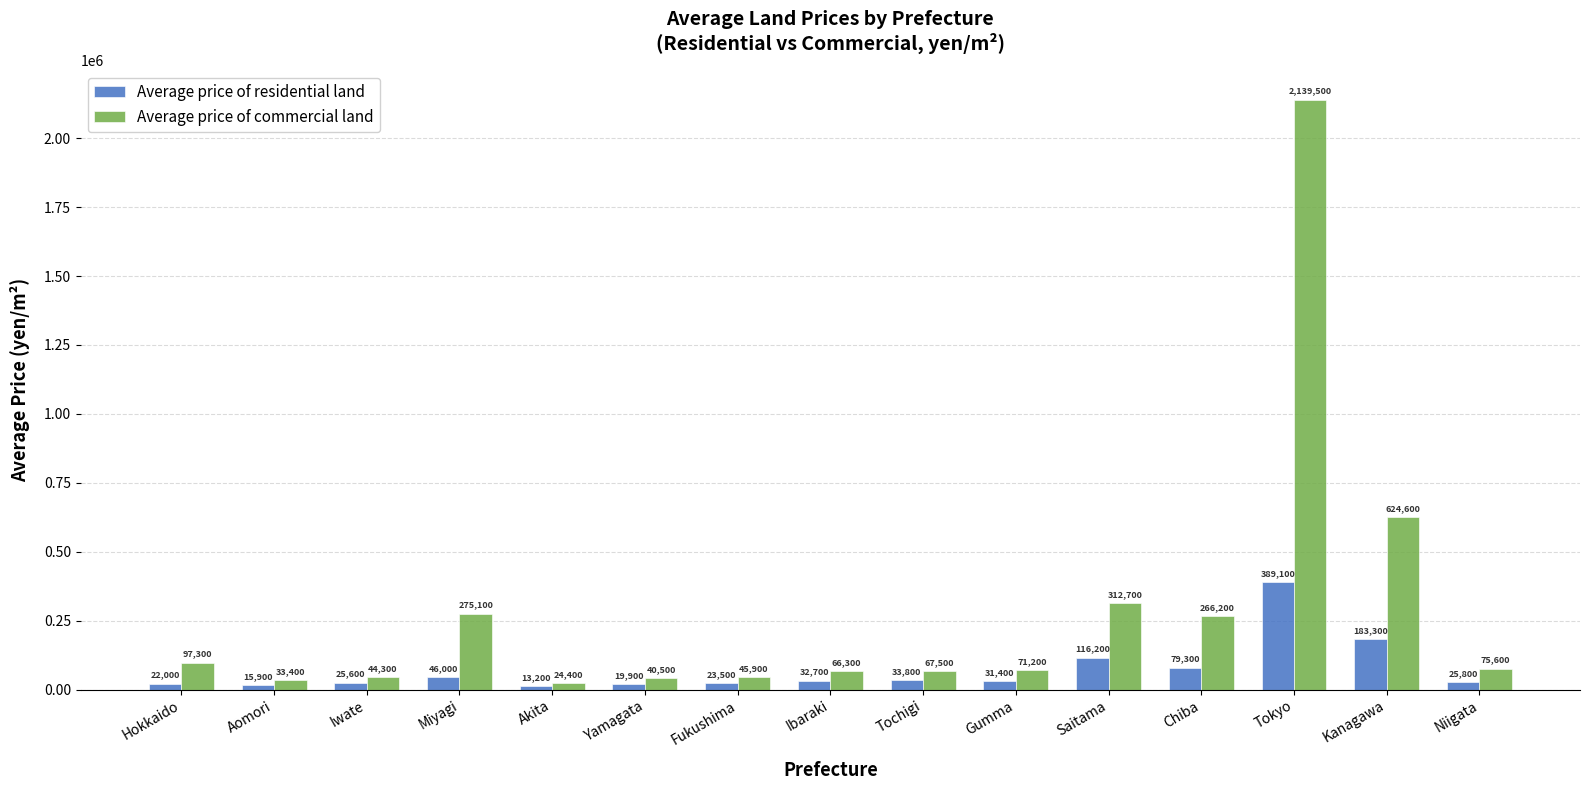

What is the label of the 3rd bar from the right?

Tokyo